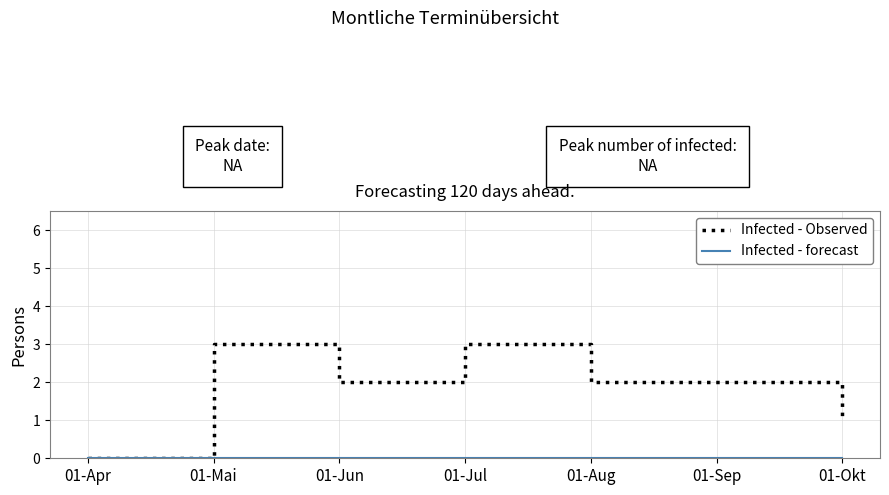

What position from the right is 01-Jun?

5